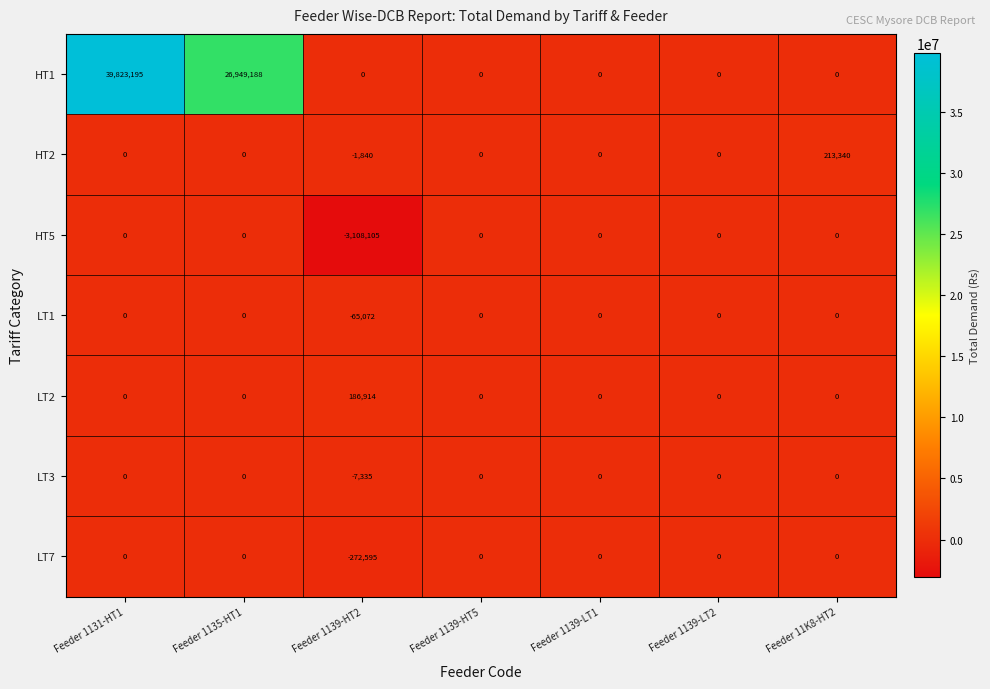

What is the greatest value displayed?

39823195